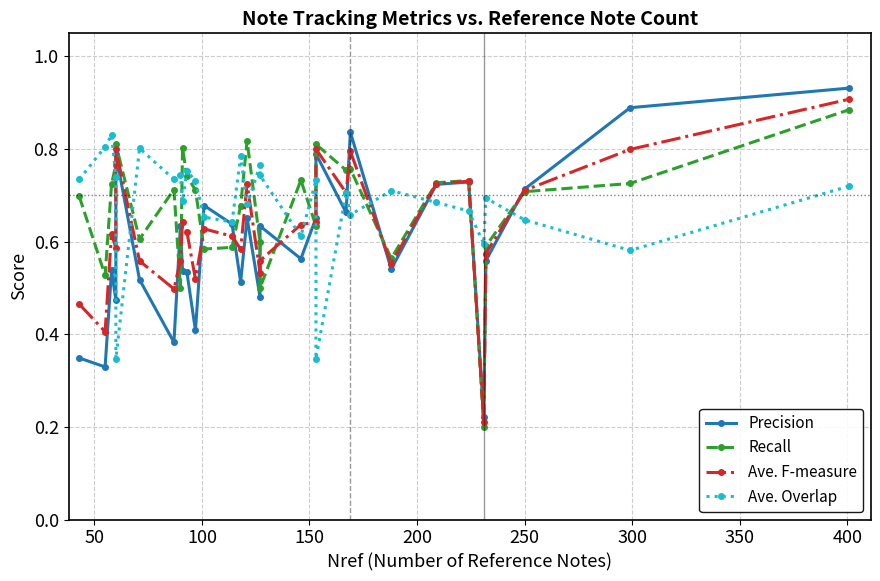

How many times do Recall and Precision cross each other?

13